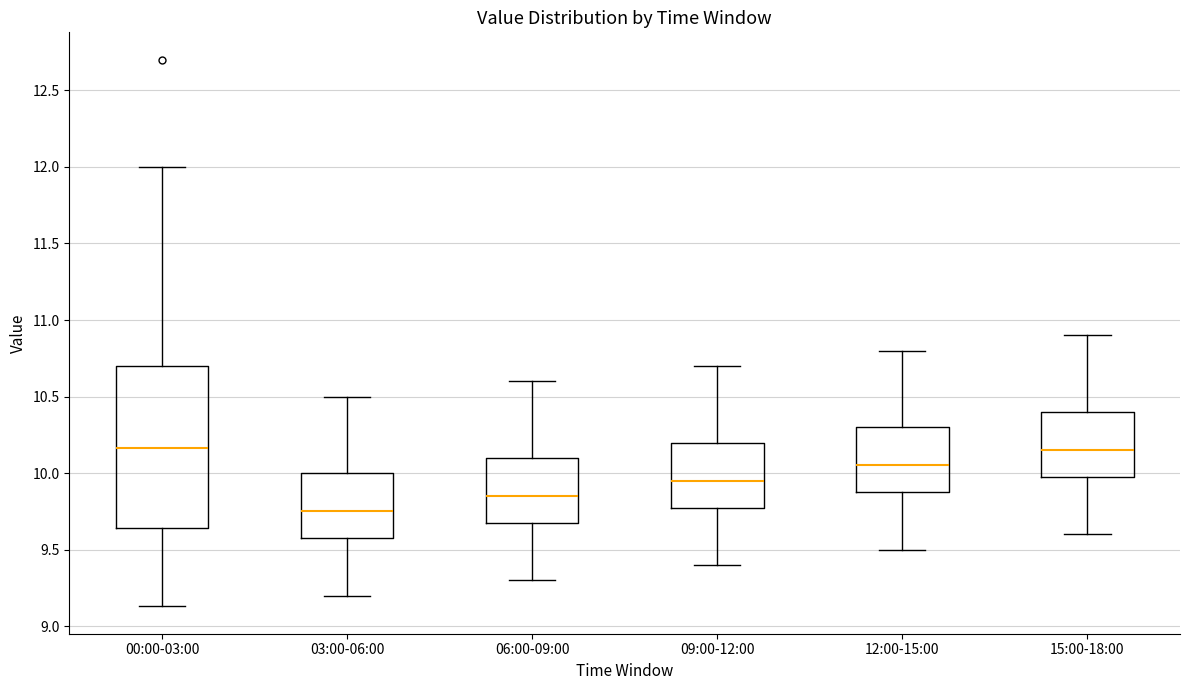

Reading left to right, transcribe this box plot: for each box, give where its median line is, the range the box spans, and where its two whiskers end, as read against the y-axis. The values are not printed on the chart, so give them approximately, as read against the axis.

00:00-03:00: median 10.15, box 9.65 to 10.70, whiskers 9.15 to 12.00
03:00-06:00: median 9.75, box 9.60 to 10.00, whiskers 9.20 to 10.50
06:00-09:00: median 9.85, box 9.70 to 10.10, whiskers 9.30 to 10.60
09:00-12:00: median 9.95, box 9.80 to 10.20, whiskers 9.40 to 10.70
12:00-15:00: median 10.05, box 9.90 to 10.30, whiskers 9.50 to 10.80
15:00-18:00: median 10.15, box 10.00 to 10.40, whiskers 9.60 to 10.90